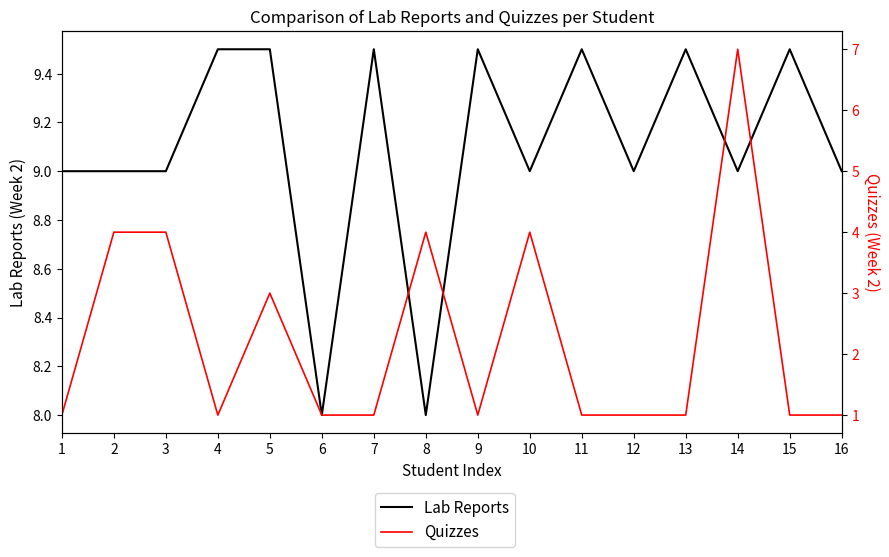

How many lines are shown in the chart?

2